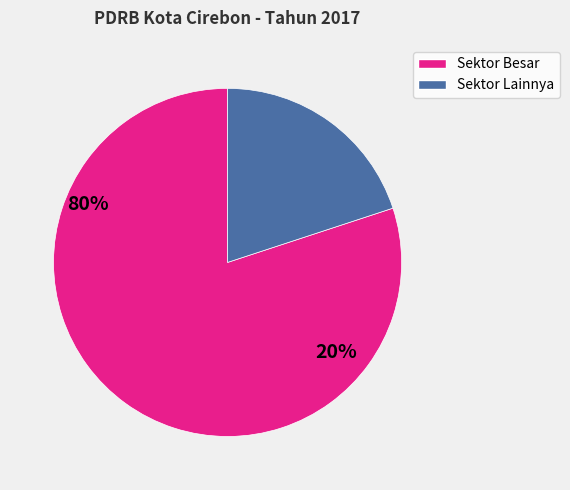

Does any single category account for the majority?

Yes